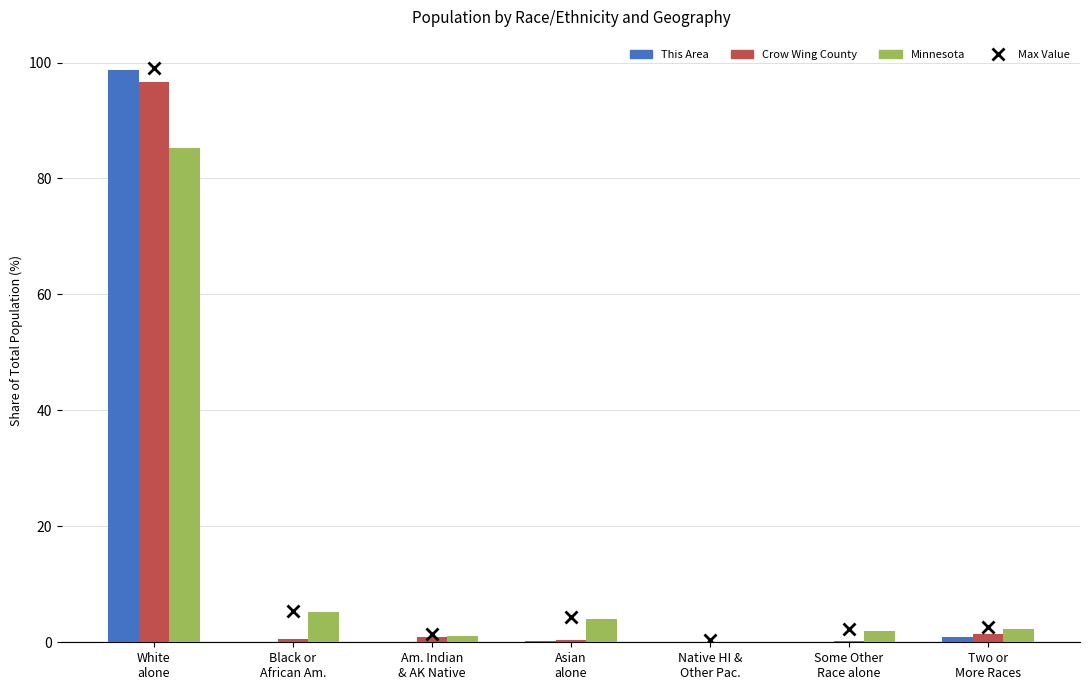

What is the difference between the Minnesota values at Am. Indian
& AK Native and Asian
alone?

2.9